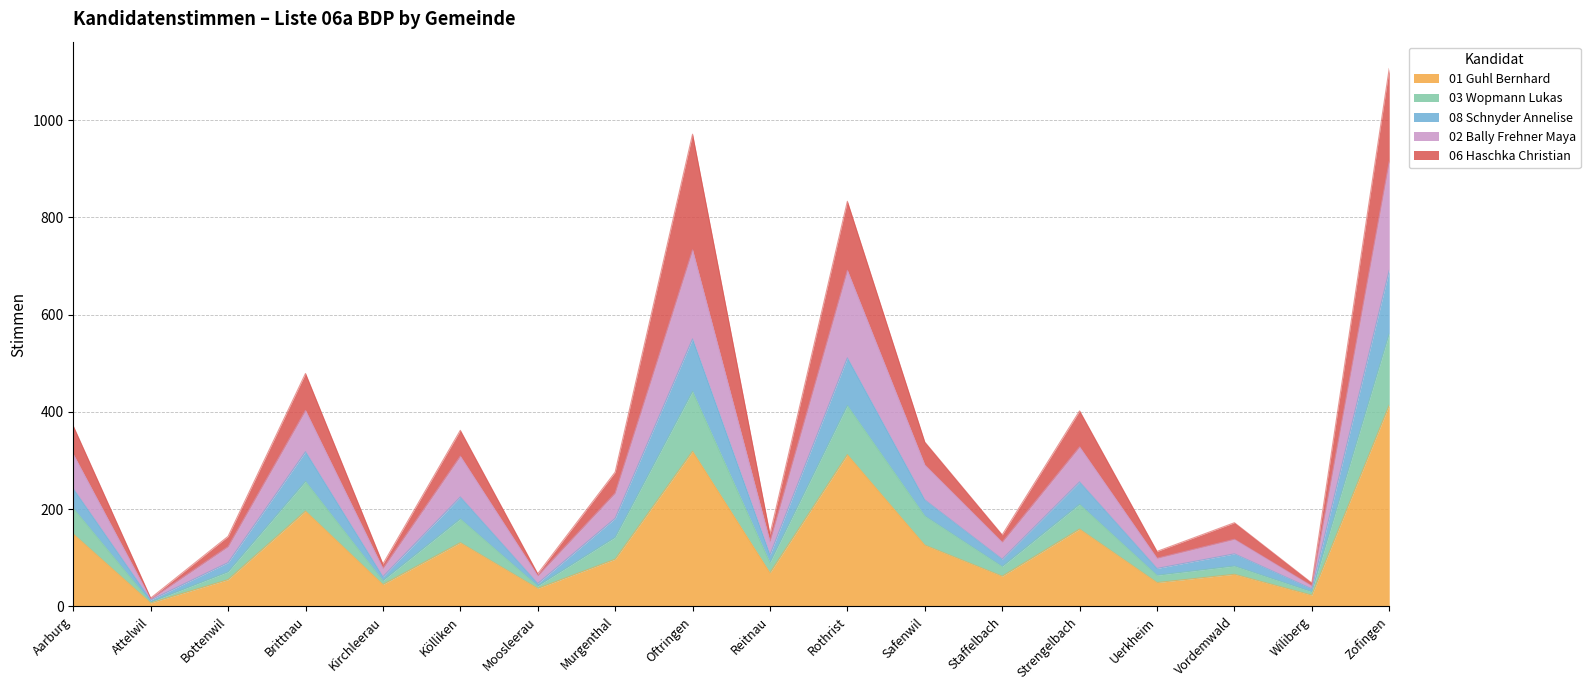

The 01 Guhl Bernhard series shows 62 at Staffelbach. True or false?

True